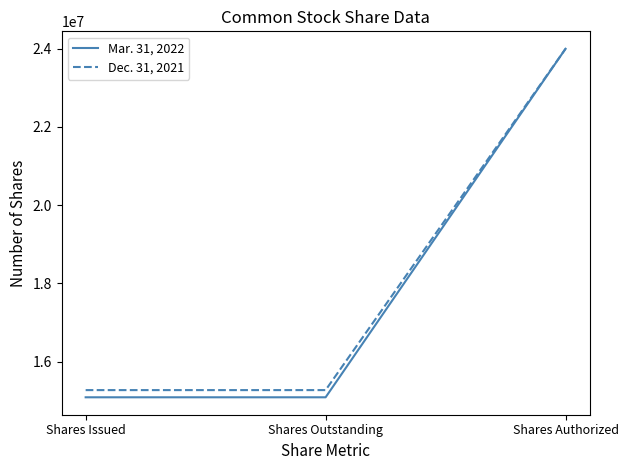

What is the greatest value displayed?

24000000